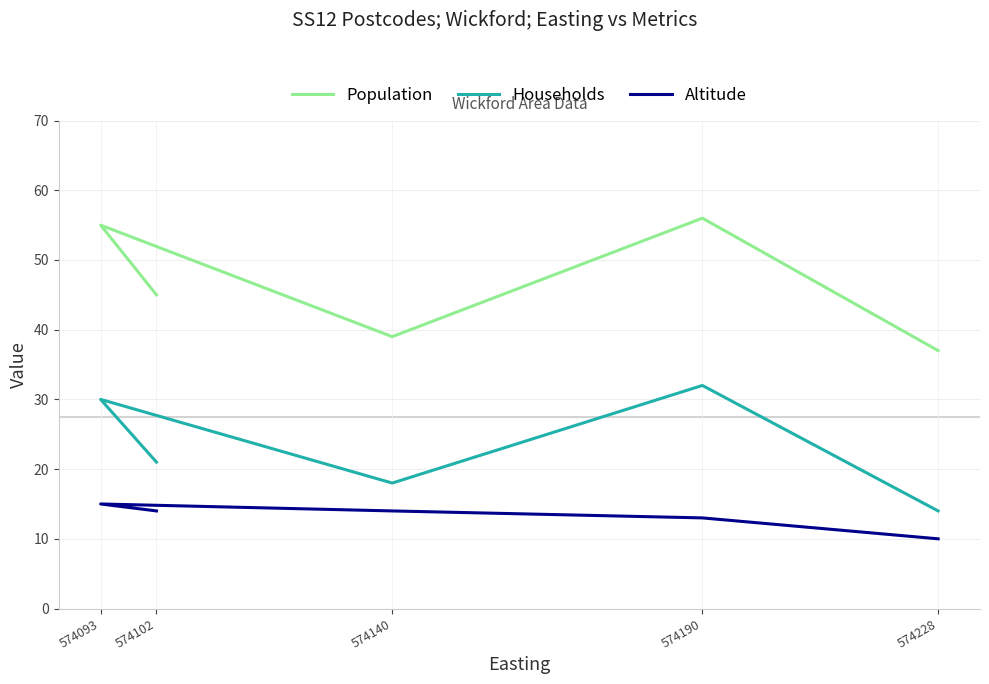

What is the lowest value of the Population series?

37